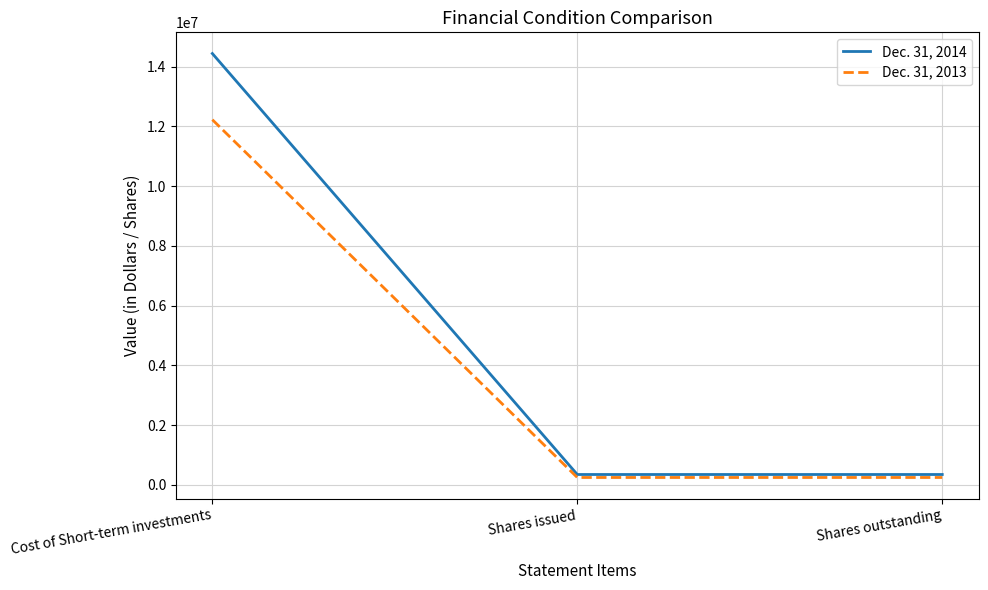

Is this an area chart (filled region under the line)?

No